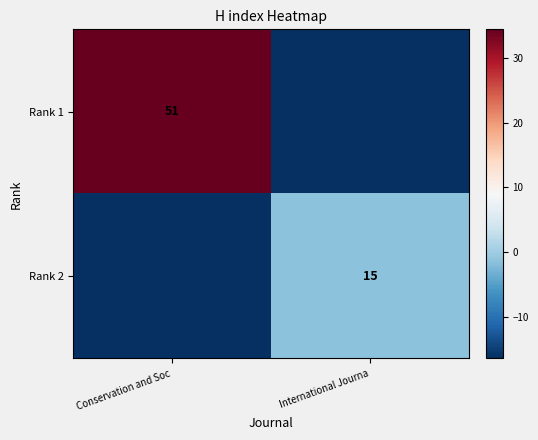

The Rank 2 series shows 15.0 at International Journa. True or false?

True